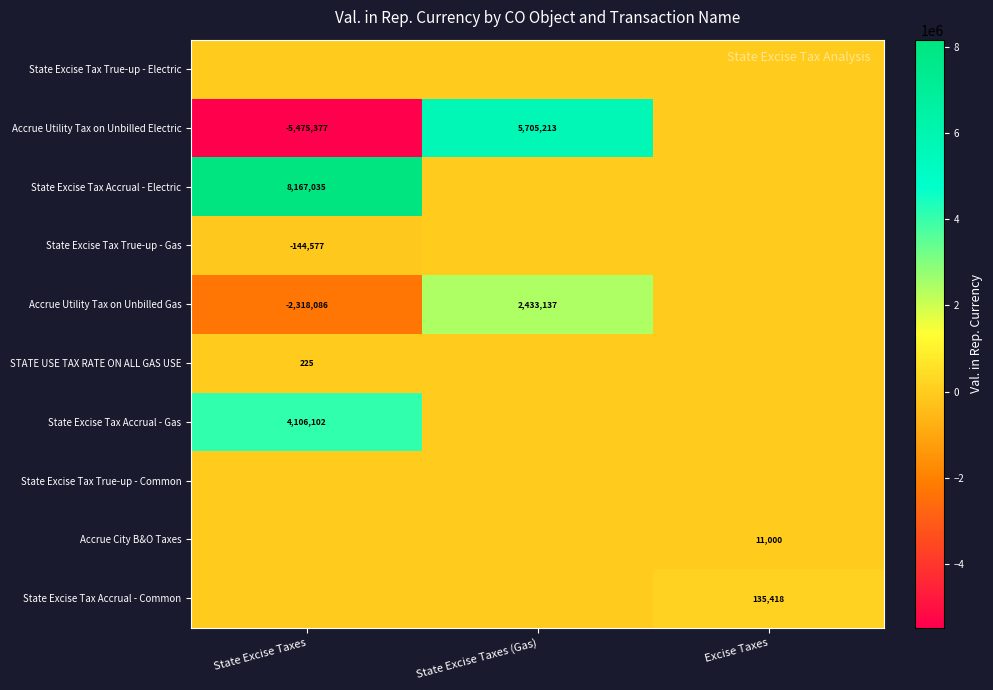

Is the value of State Excise Tax Accrual - Gas at State Excise Taxes greater than the value of Accrue Utility Tax on Unbilled Gas at State Excise Taxes (Gas)?

Yes